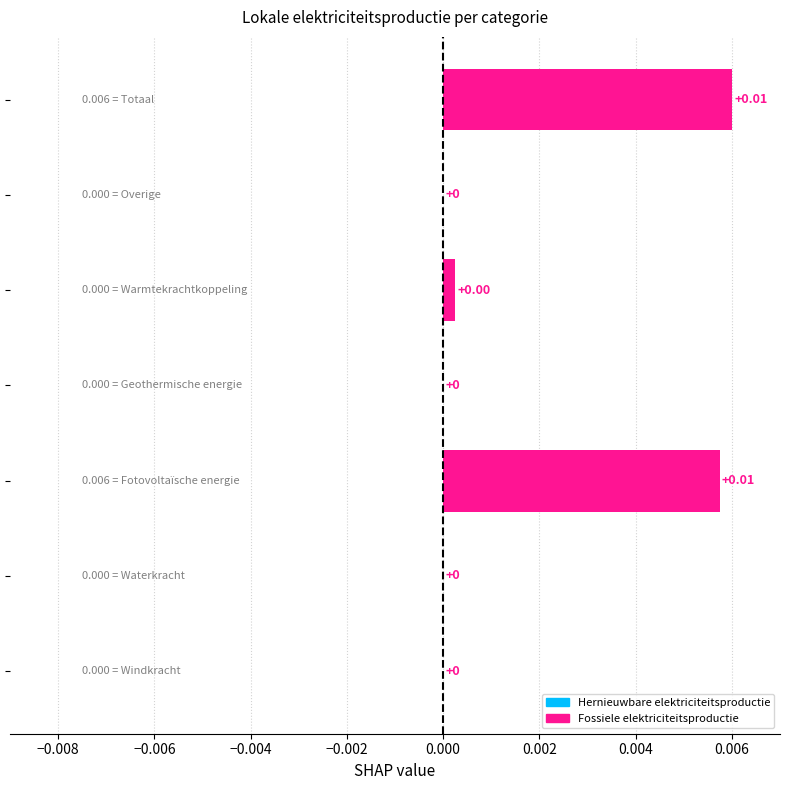

Are the bars horizontal?

Yes